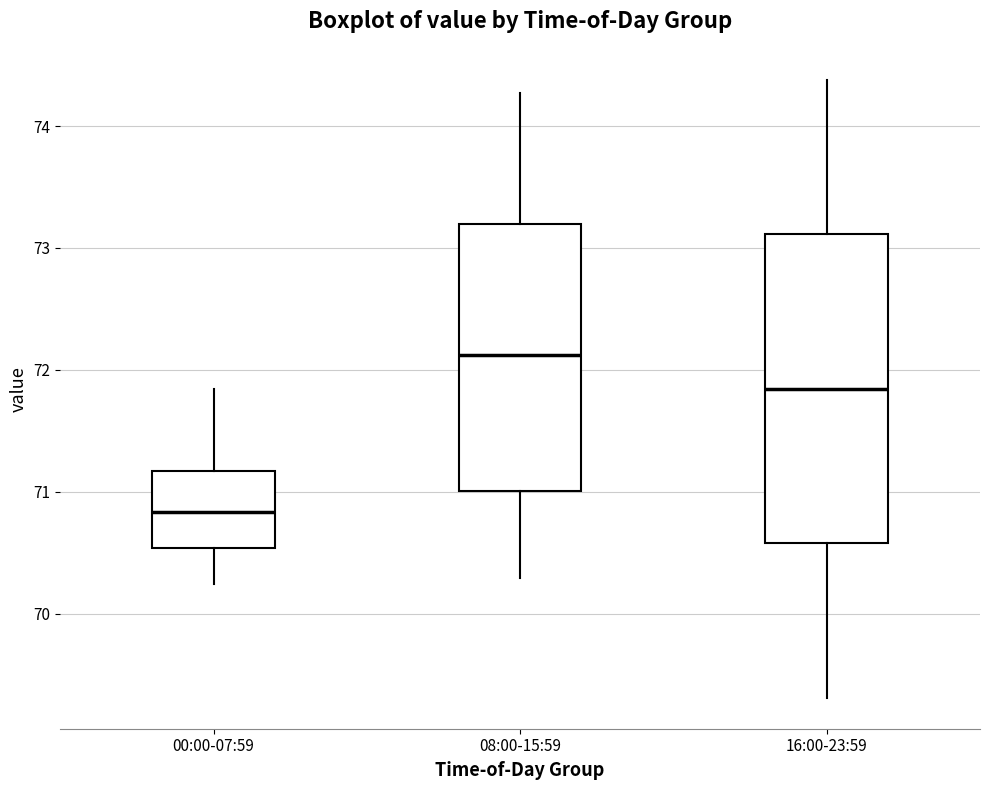

Which box's median line is the highest?

08:00-15:59